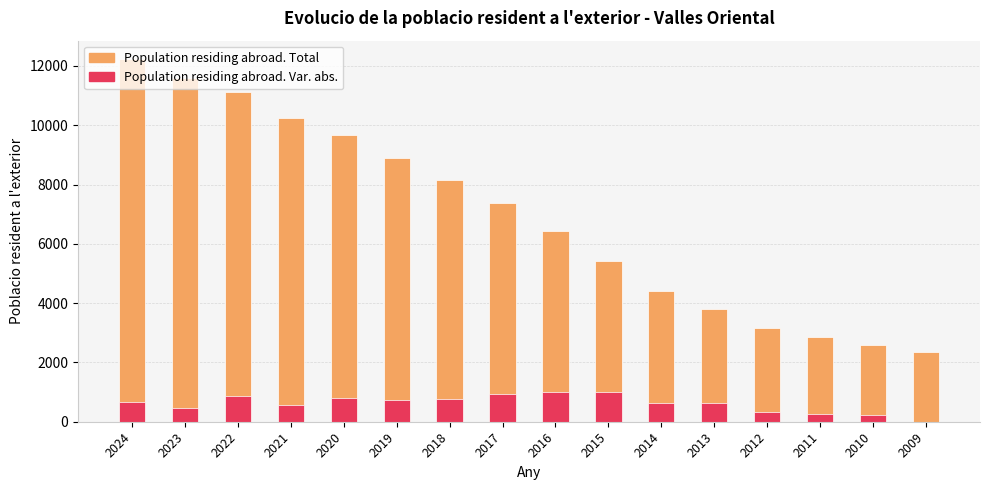

What is the lowest value of the Population residing abroad. Total series?

2362